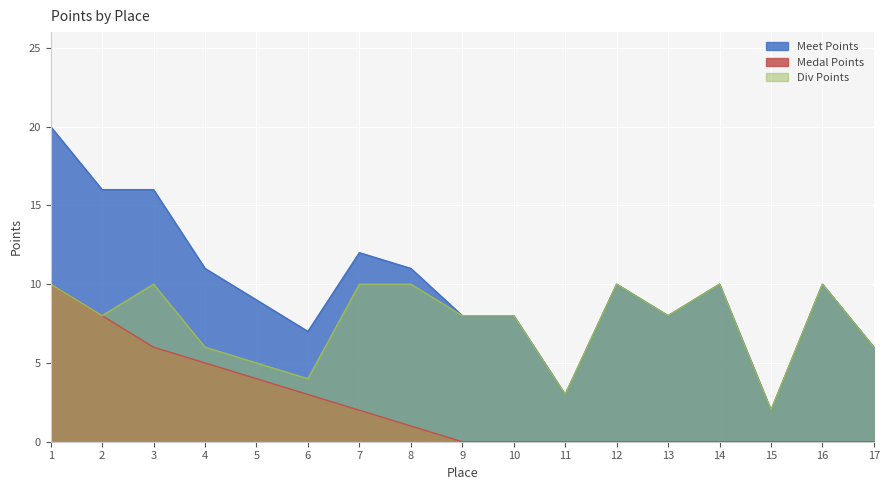

Is it true that Div Points equals 1 at 15?

False